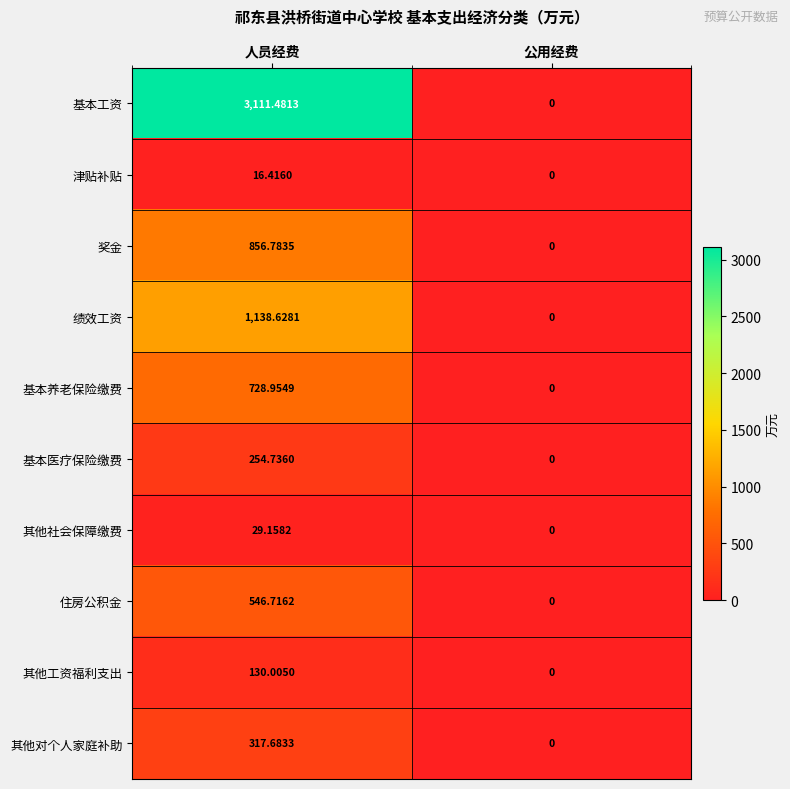

At 人员经费, list the series in order from smallest to largest.

津贴补贴, 其他社会保障缴费, 其他工资福利支出, 基本医疗保险缴费, 其他对个人家庭补助, 住房公积金, 基本养老保险缴费, 奖金, 绩效工资, 基本工资